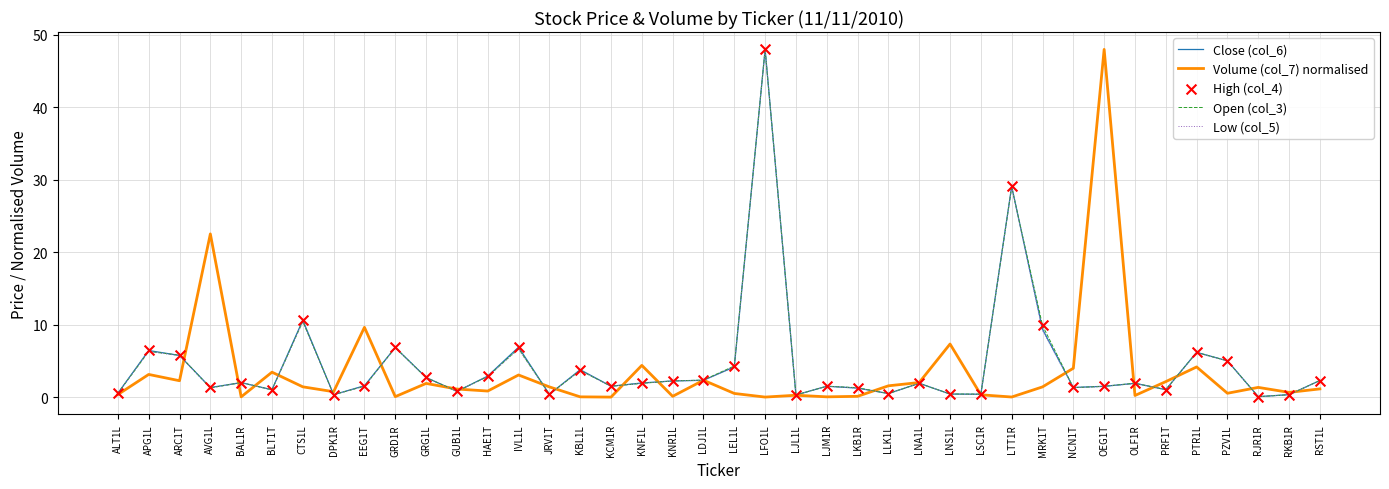

Which series reaches the minimum Y coordinate?

Volume (col_7) normalised